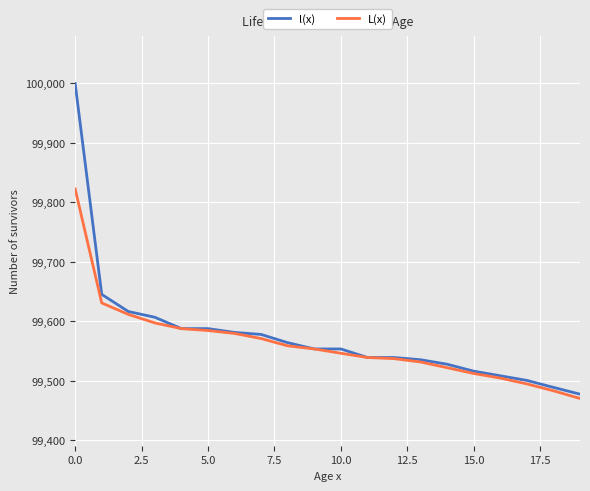

What is the smallest value displayed?

99470.1